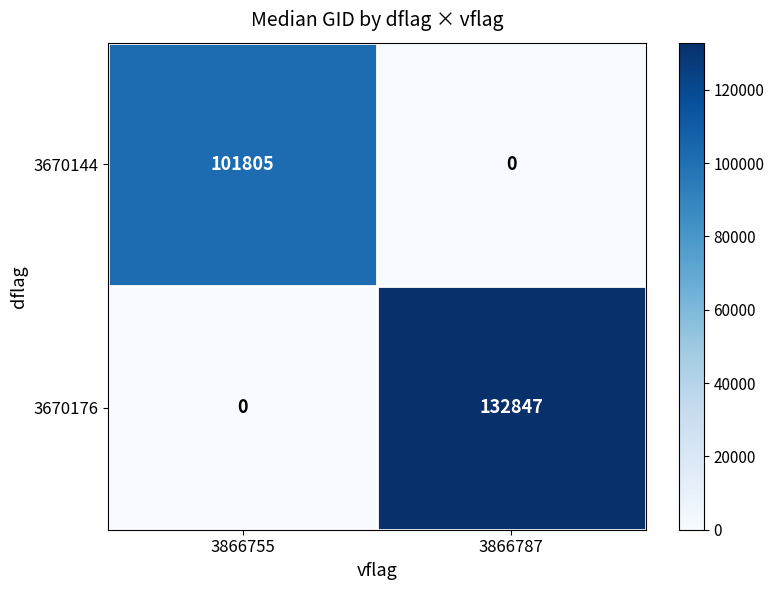

Reading left to right, list all the values displayed in this chart.

3670144: 101805	0
3670176: 0	132847